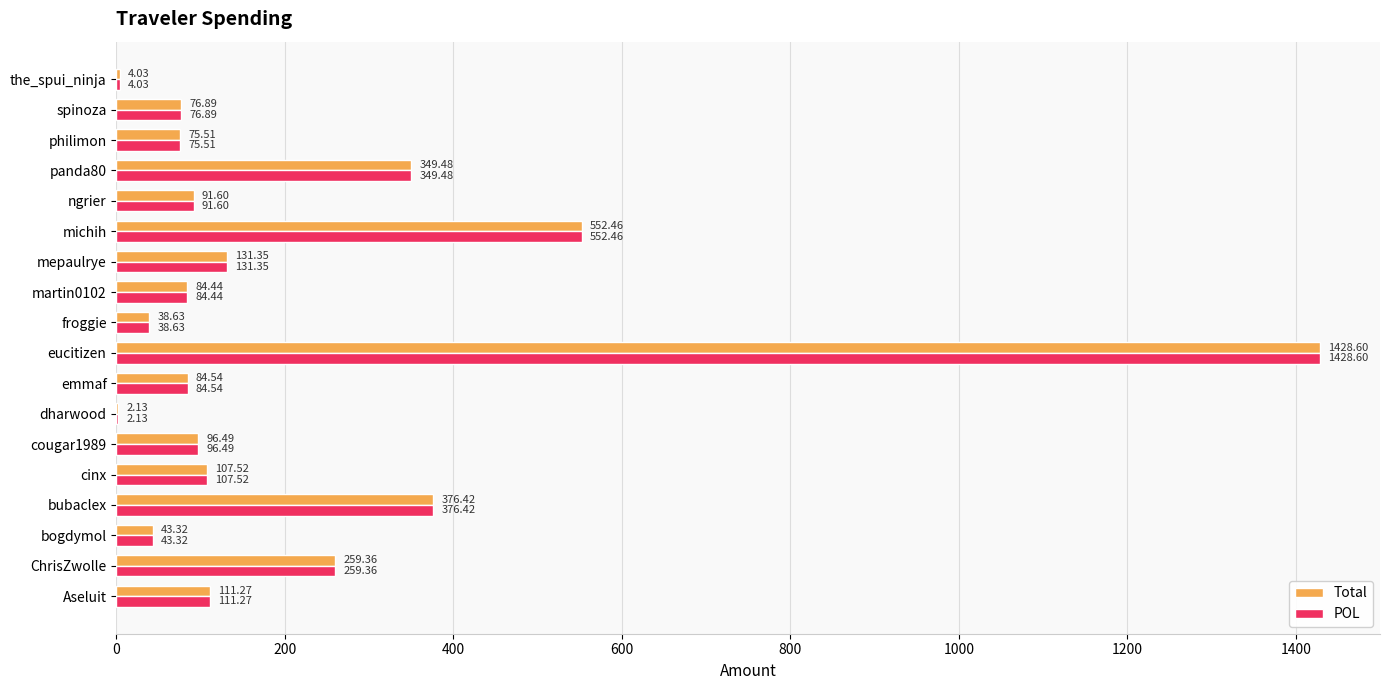

Is the value of POL at philimon greater than the value of Total at cinx?

No